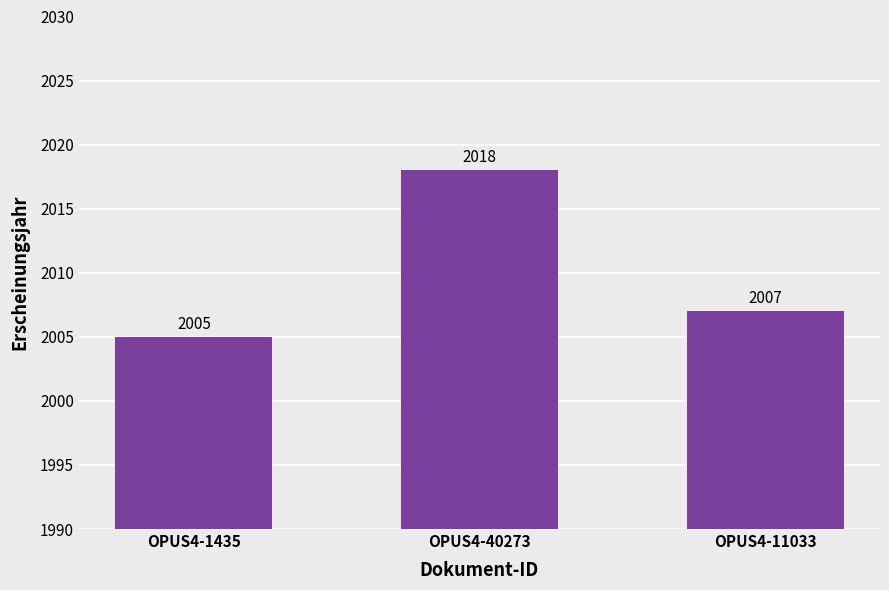

List the labels in order of value, smallest first.

OPUS4-1435, OPUS4-11033, OPUS4-40273